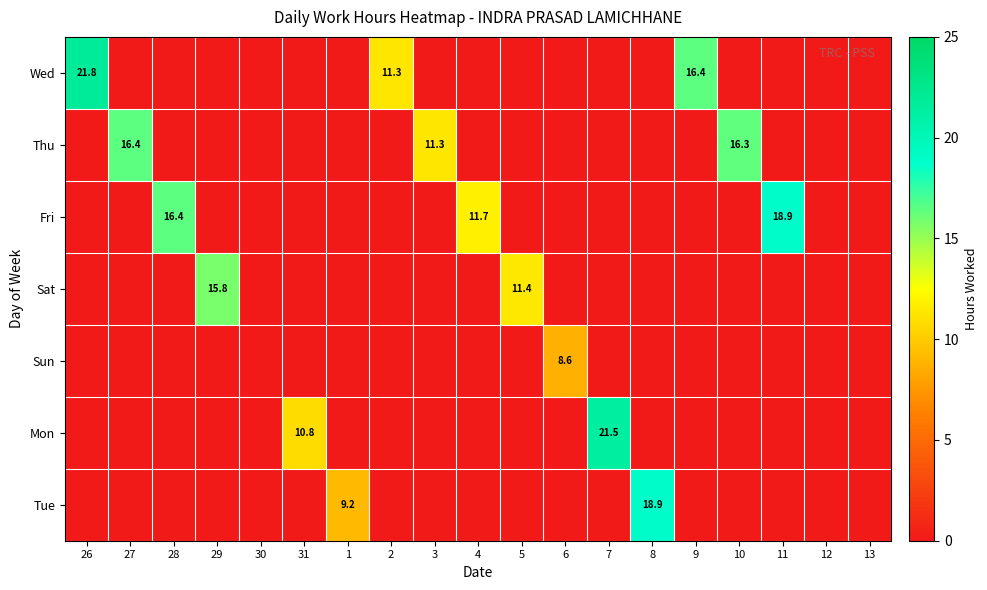

The value of Mon at 7 is 9.8. True or false?

False